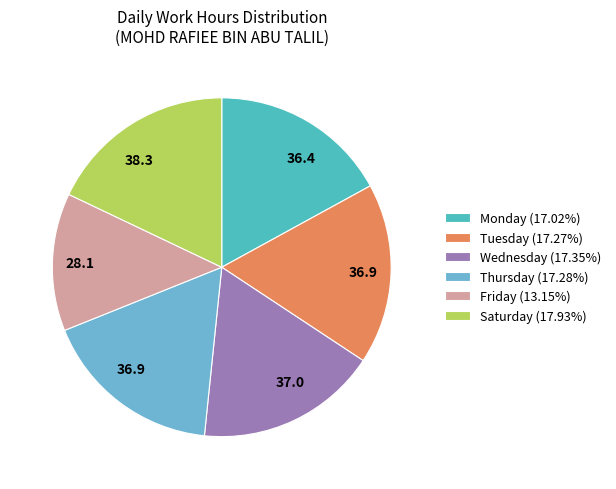

Is the sum of Tuesday (17.27%) and Monday (17.02%) greater than half?

No